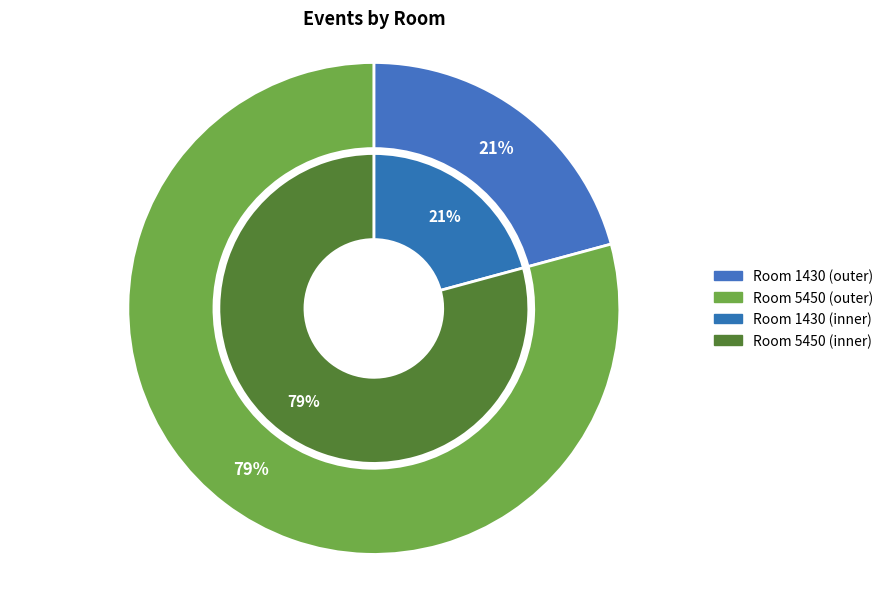

Is the sum of Room 5450 and Room 1430 greater than half?

Yes